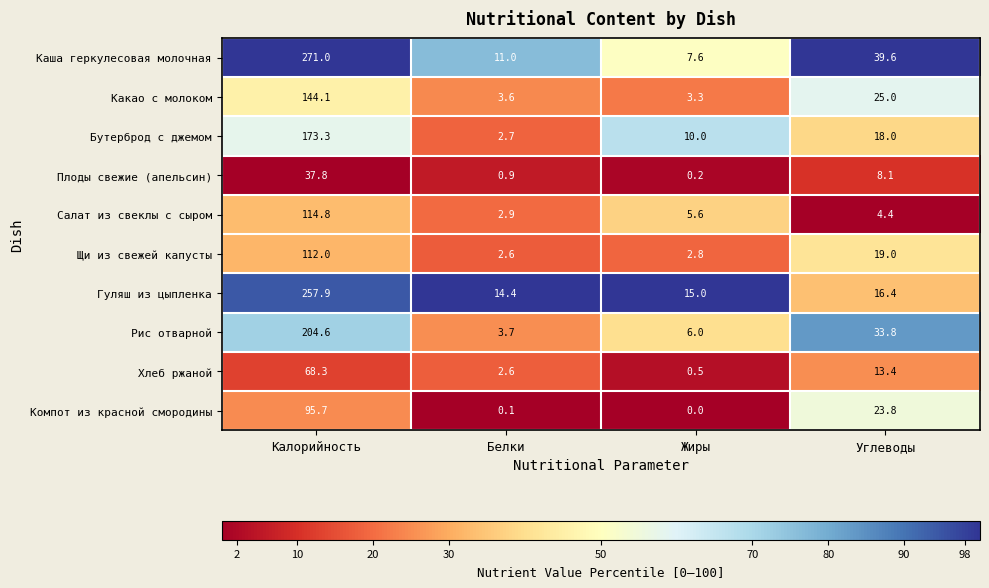

Which series changed the most between Калорийность and Жиры?

Каша геркулесовая молочная